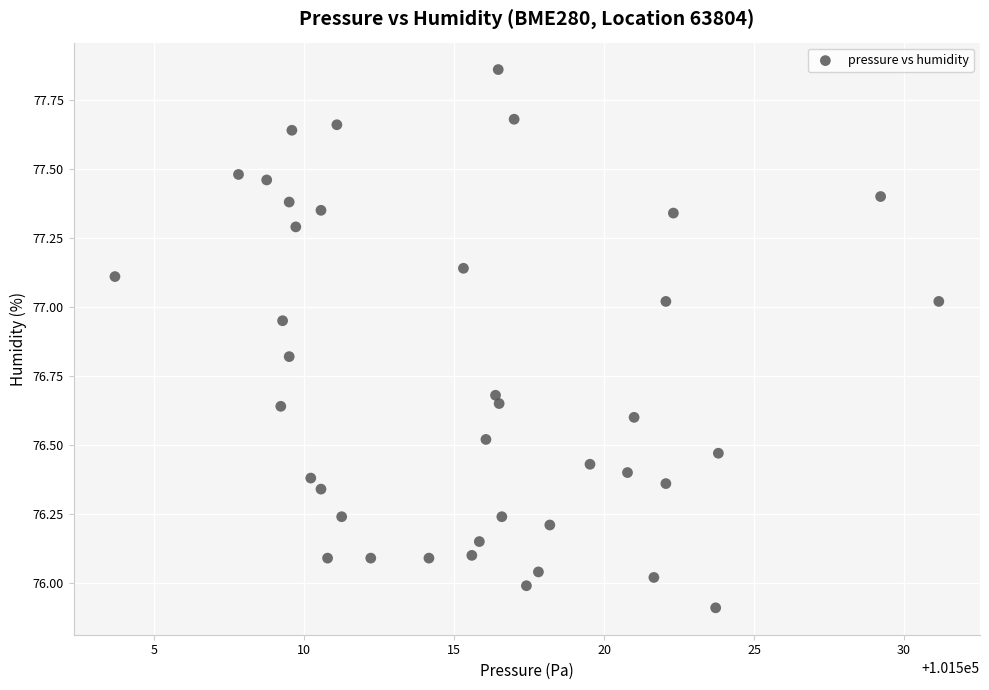

How many data points are displayed?

40